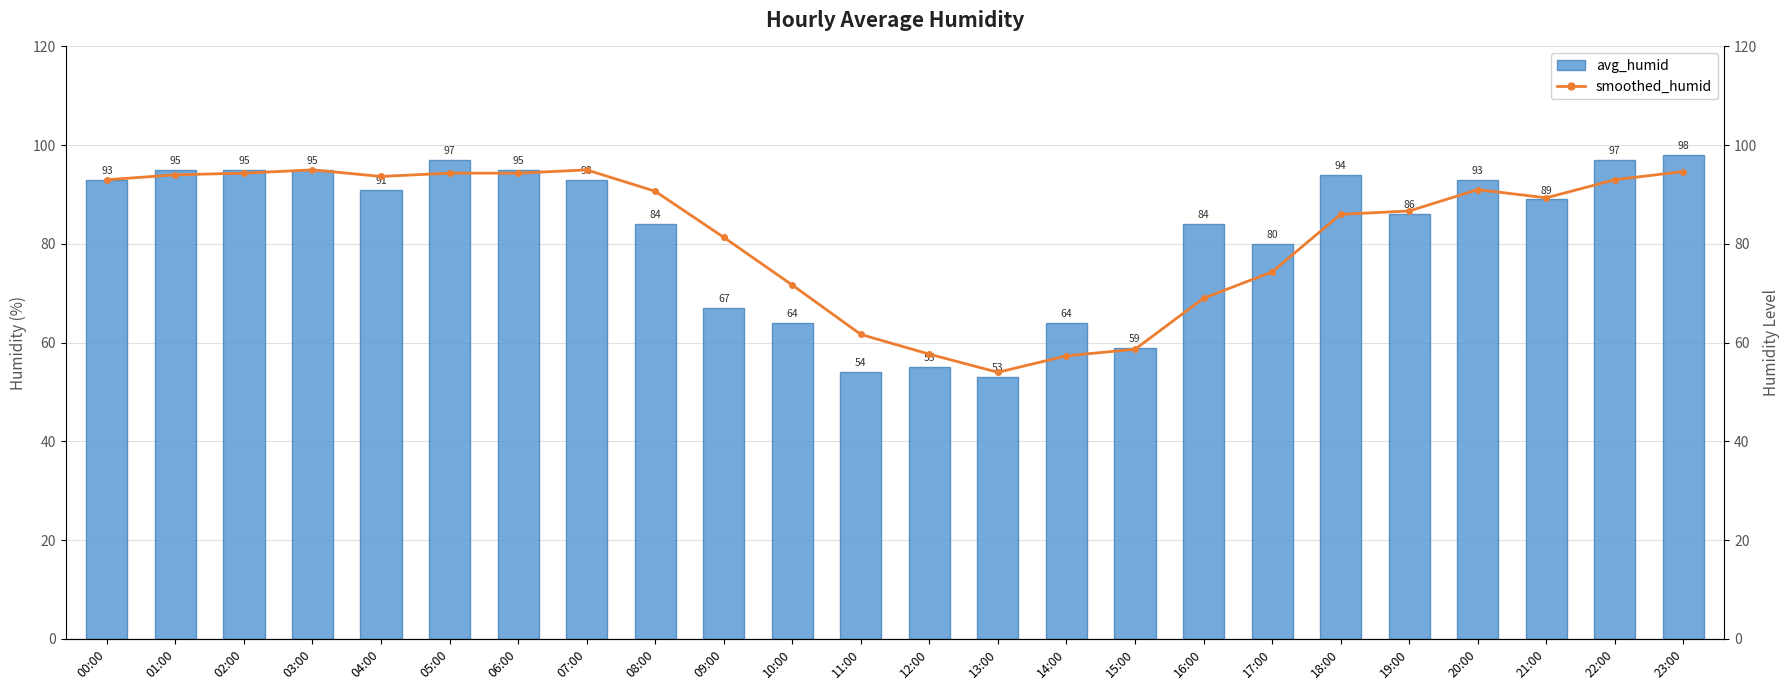

Where is avg_humid nearest to the value 75?

17:00